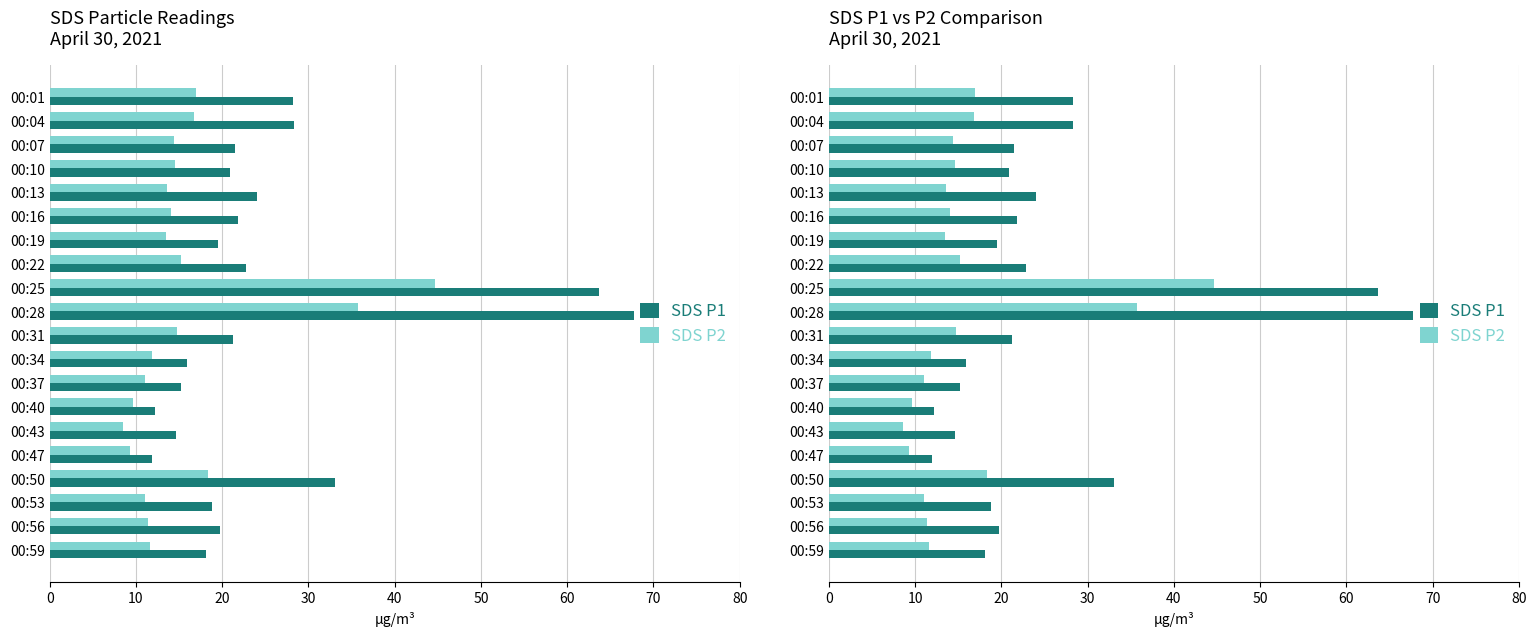

What are all the series names shown in the legend?

SDS P1, SDS P2